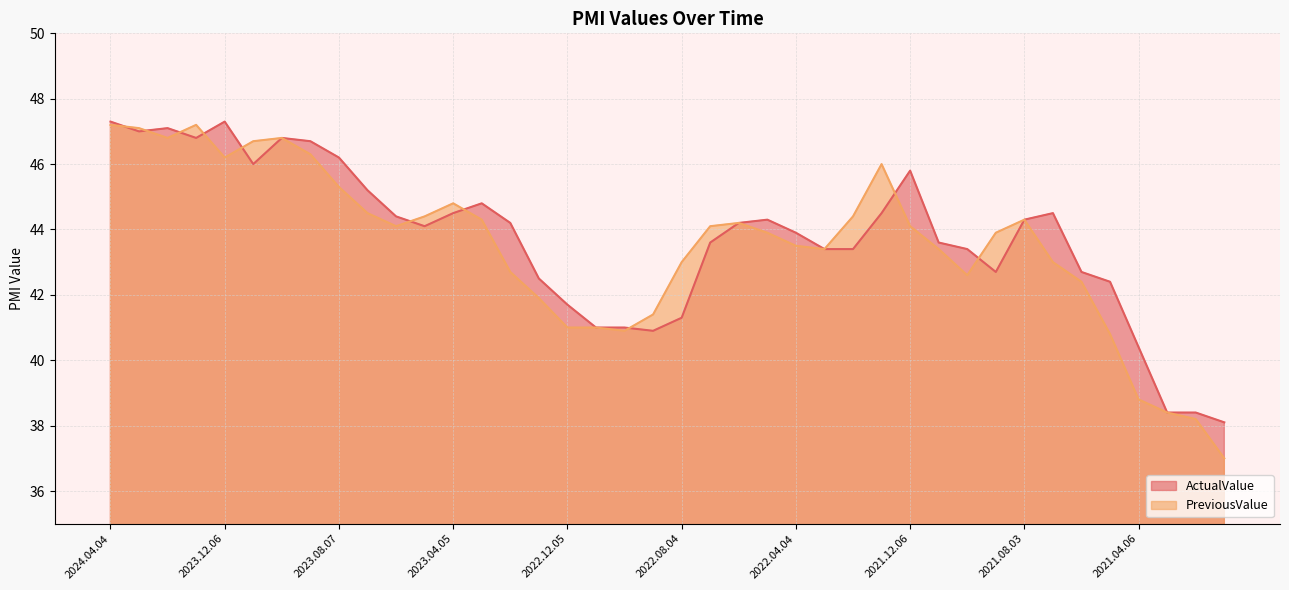

What is the average value of the ActualValue series?

43.7